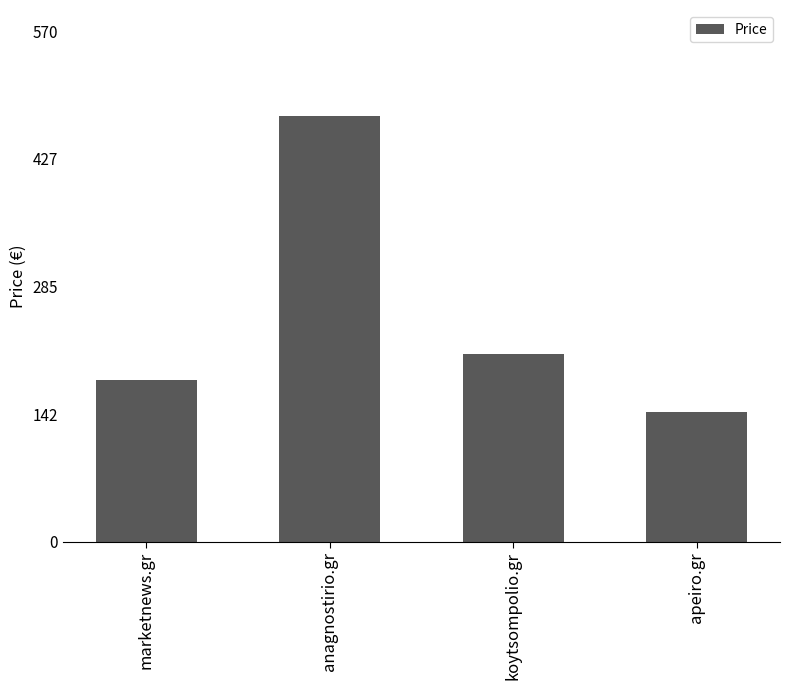

What is the smallest value displayed?

145